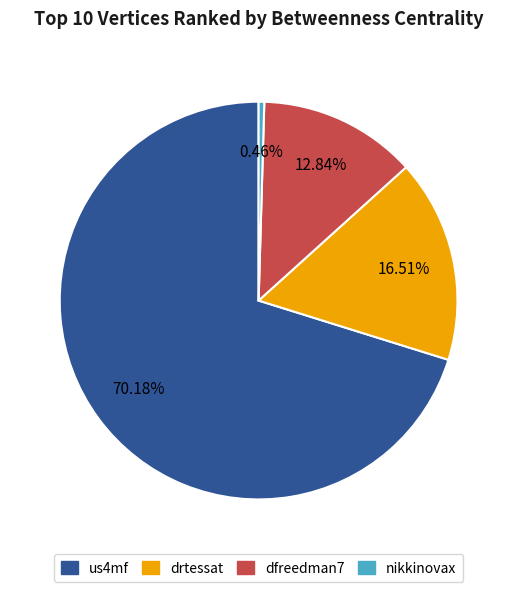

Is there any slice that represents more than half of the pie?

Yes